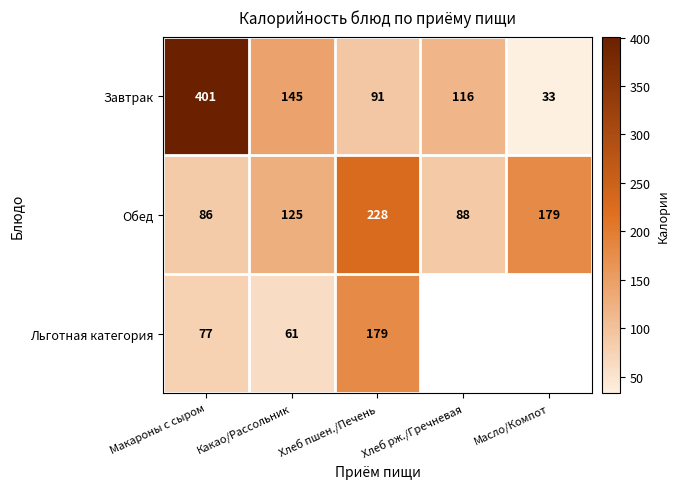

Where is Завтрак nearest to the value 217?

Какао/Рассольник